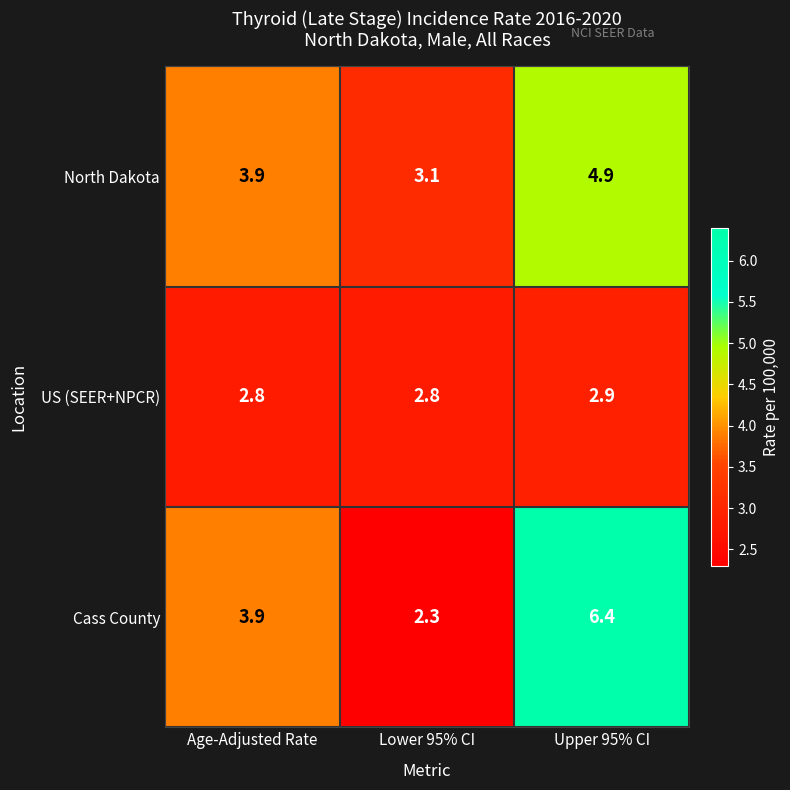

Between Age-Adjusted Rate and Upper 95% CI, which series saw the biggest shift?

Cass County